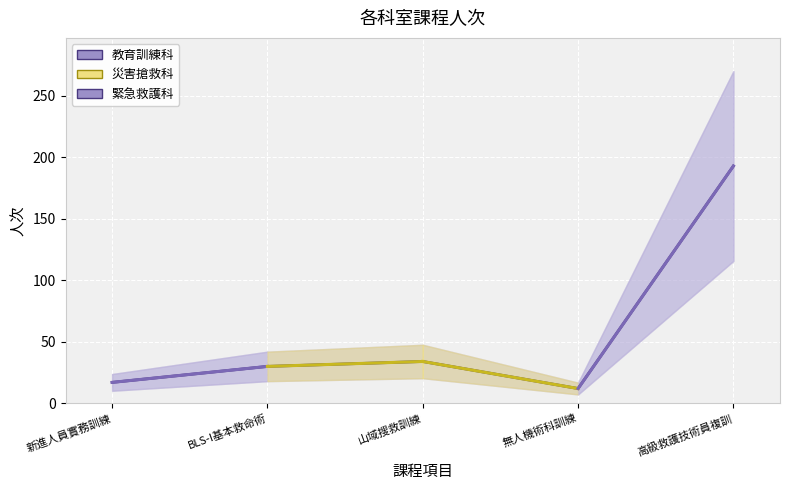

At which category does the data reach its first local valley?

無人機術科訓練